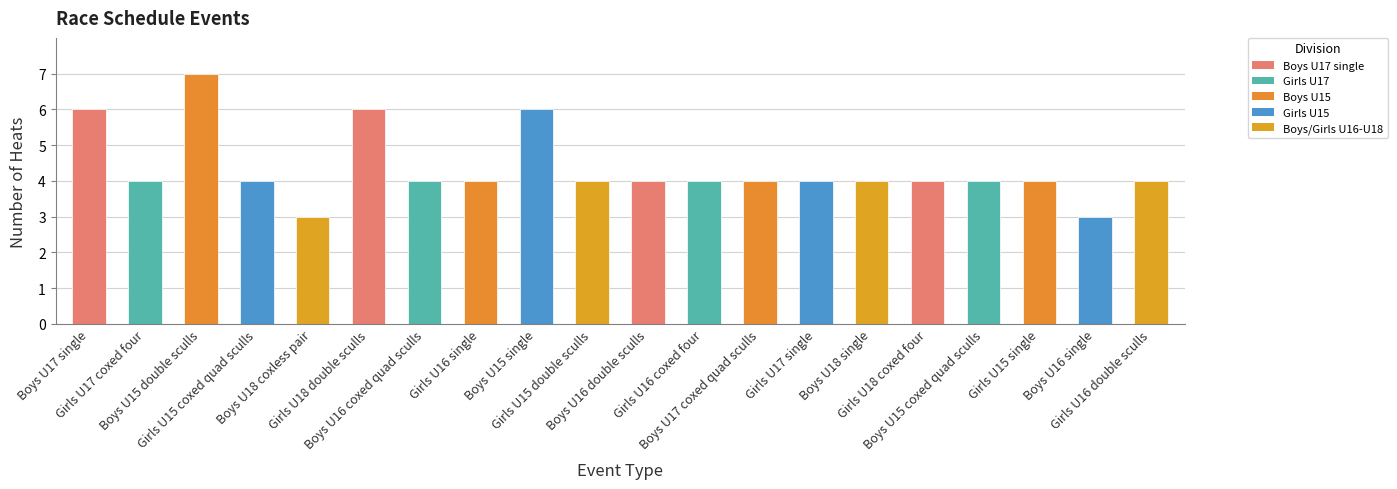

True or false: the data shows 2 at Girls U17 single.

False